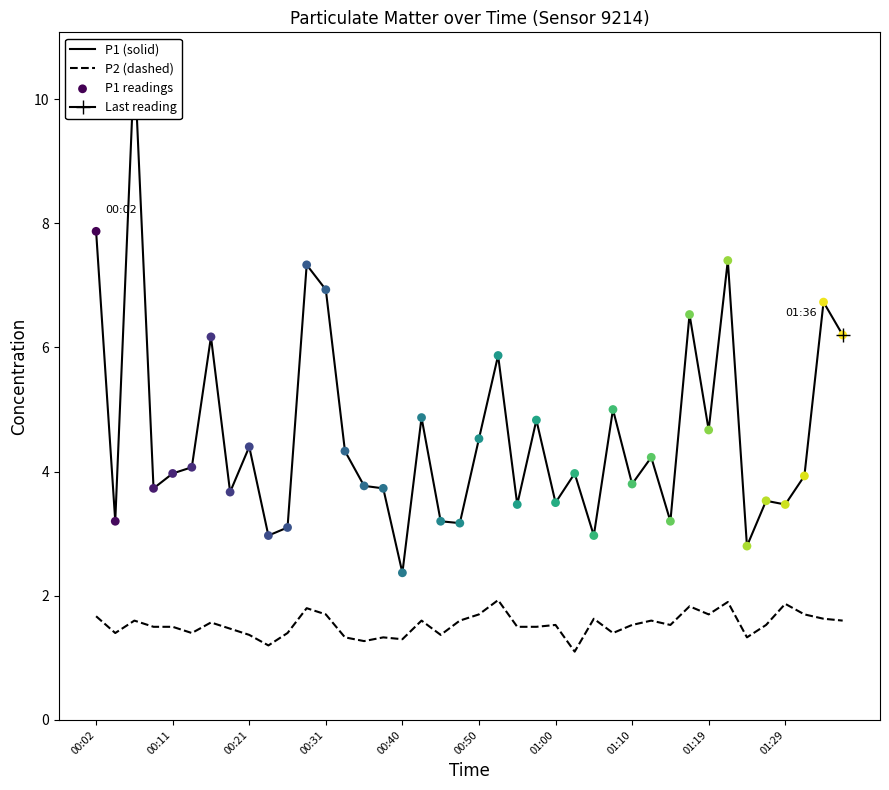

Which series has the largest total across all categories?

P1 (solid)